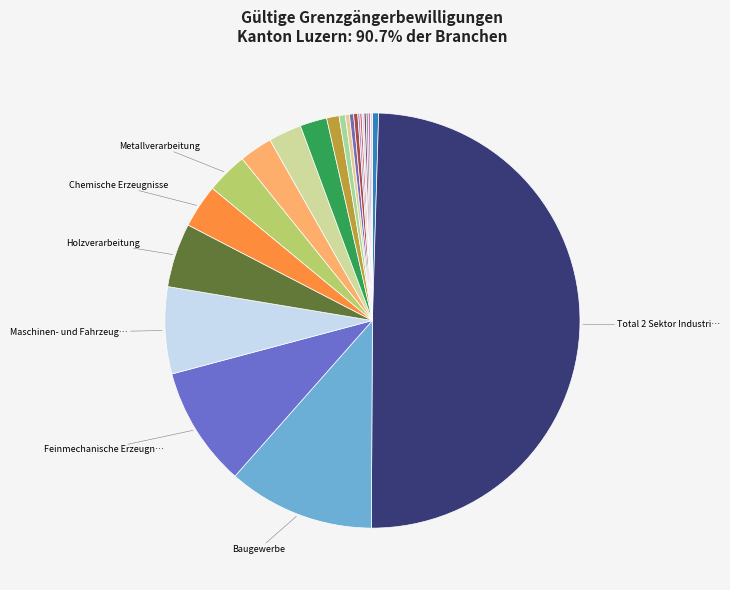

Count the number of slices in the pie.

23